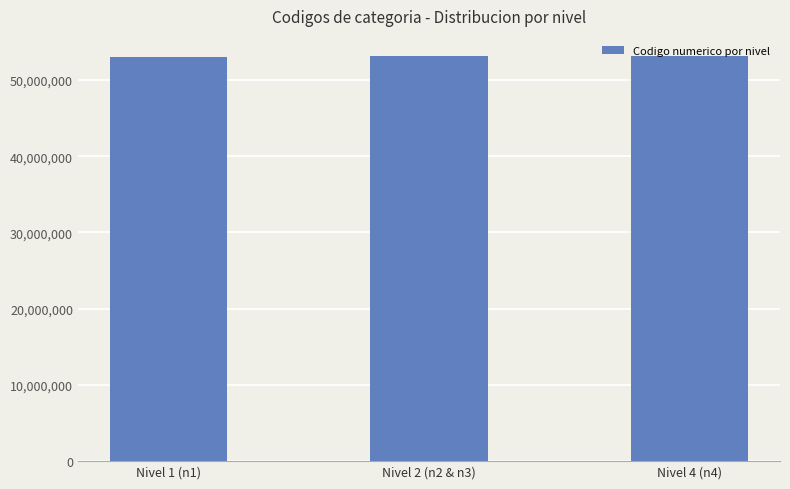

What is the value of the 1st bar from the left?

53000000